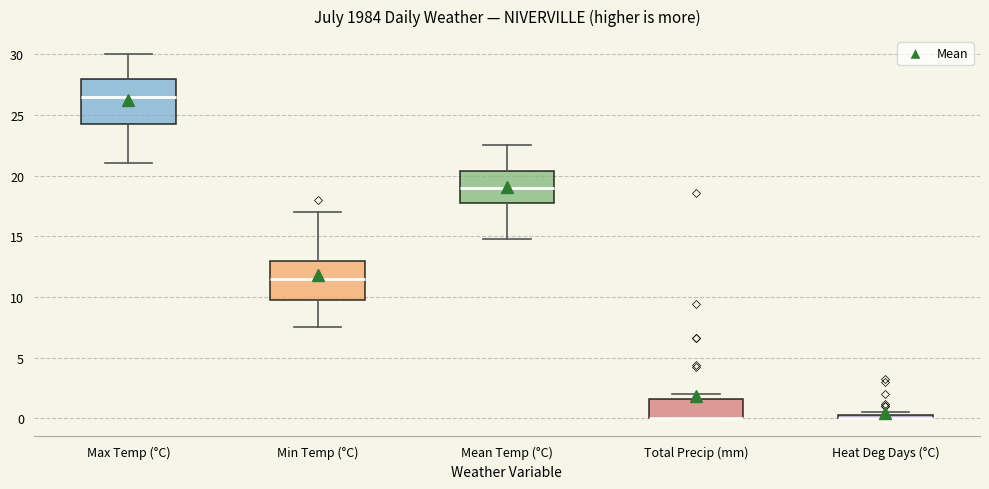

Where does the upper whisker of the box for Mean Temp (°C) end on the y-axis? The values are not printed on the chart, so give them approximately, as read against the axis.

22.5